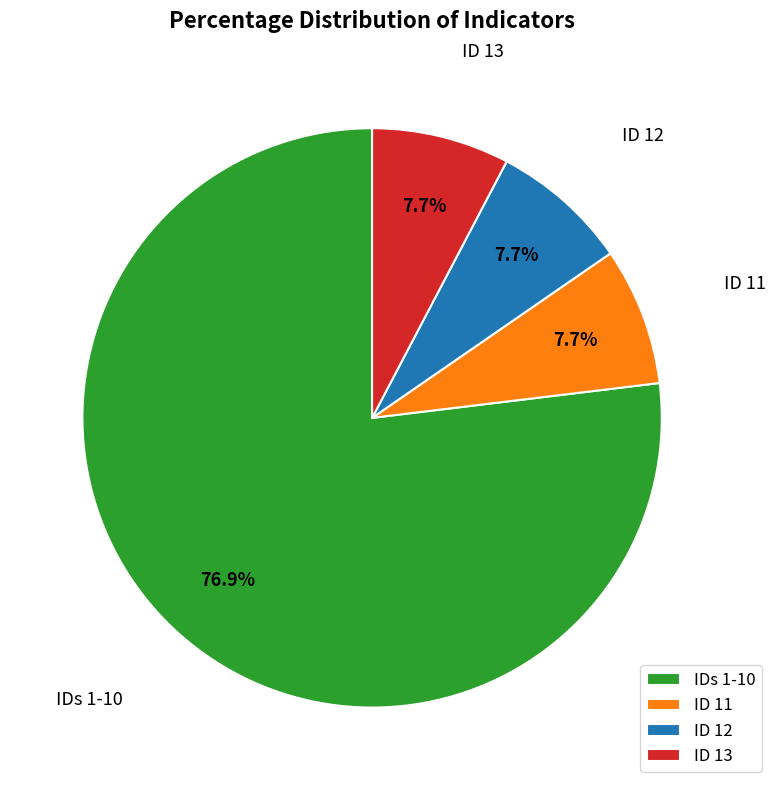

How many slices are in this pie chart?

4